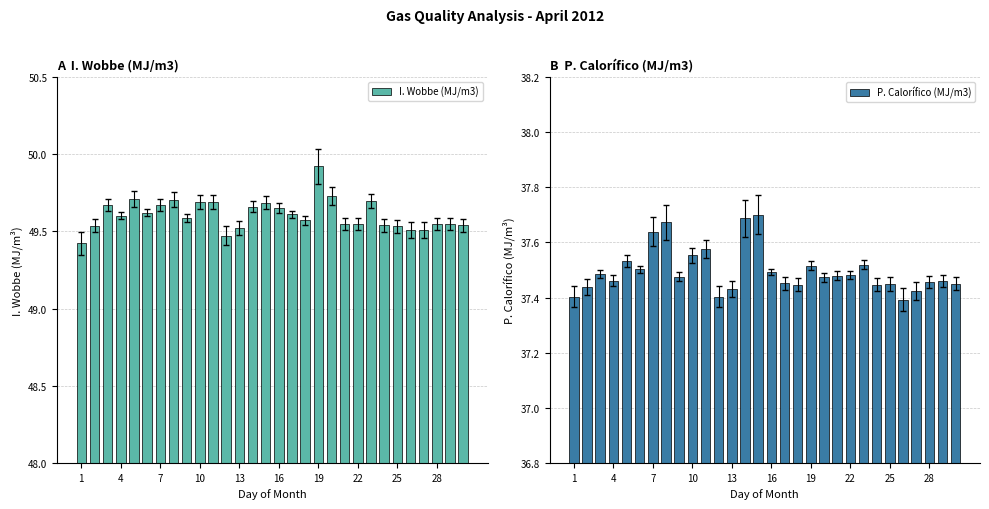

What is the minimum value for I. Wobbe (MJ/m3)?

49.4